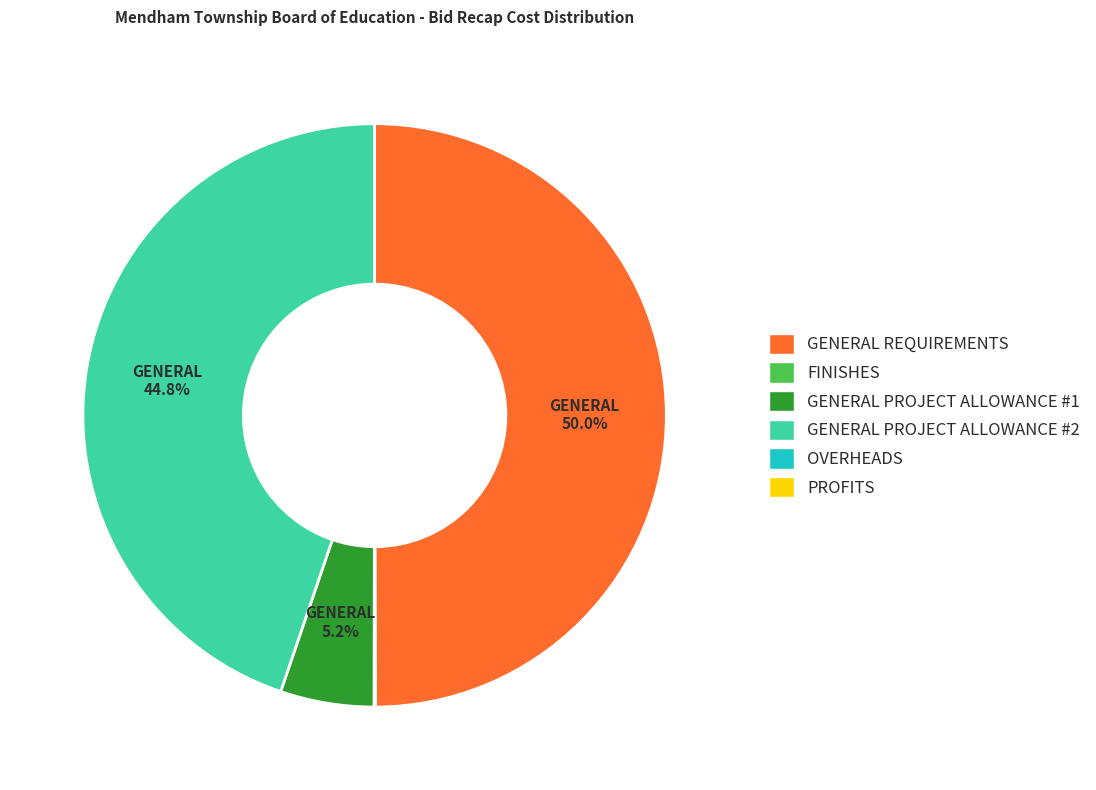

What is the largest slice in the pie chart?

GENERAL REQUIREMENTS